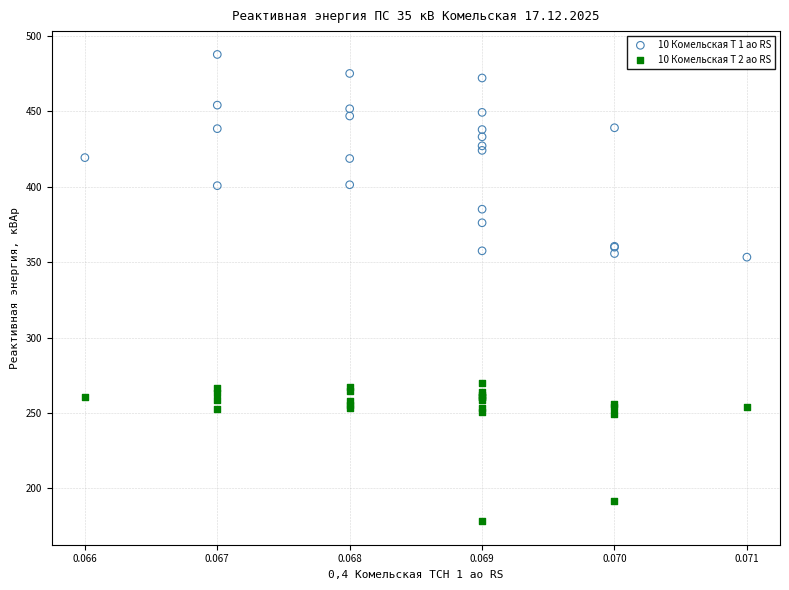

Which series contains the lowest Y value?

10 Комельская Т 2 ао RS